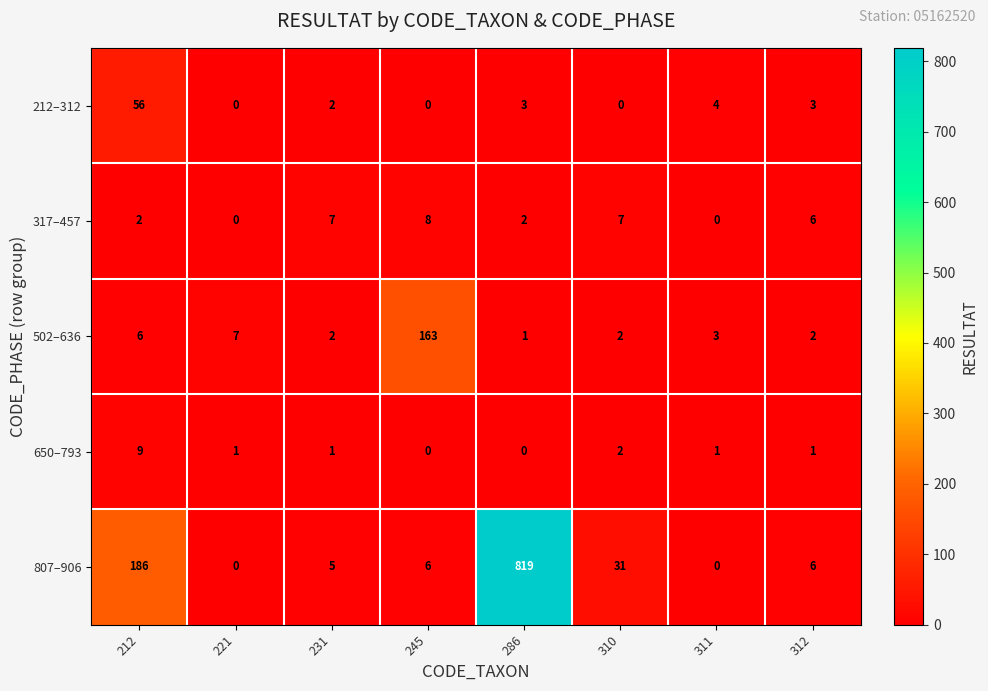

Where does the 650–793 series first go above 1?

212